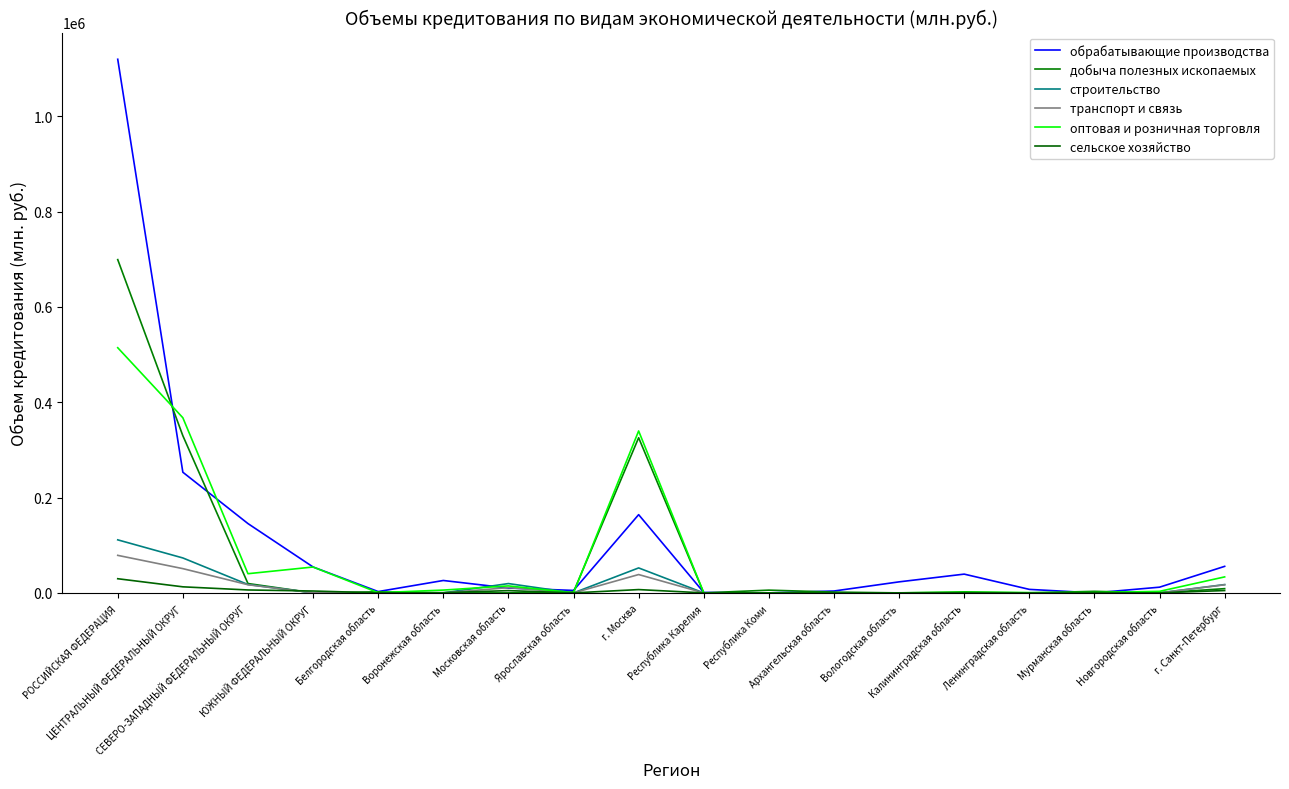

How many lines are shown in the chart?

6